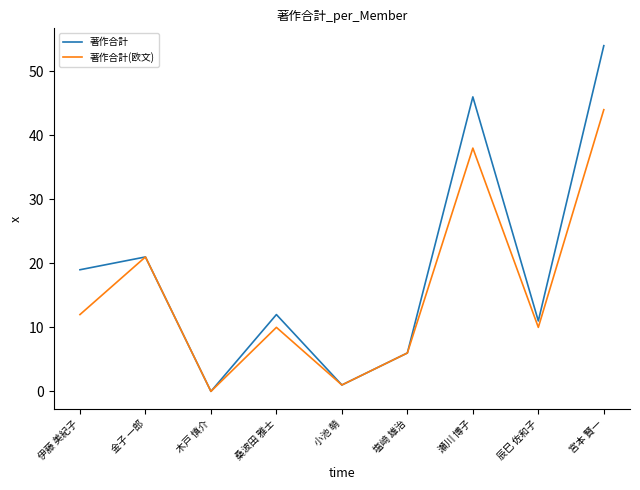

Reading right to left, transcribe all the data shown in this chart.

著作合計: 宮本 賢一=54	辰巳 佐和子=11	瀬川 博子=46	塩﨑 雄治=6	小池 萌=1	桑波田 雅士=12	木戸 慎介=0	金子 一郎=21	伊藤 美紀子=19
著作合計(欧文): 宮本 賢一=44	辰巳 佐和子=10	瀬川 博子=38	塩﨑 雄治=6	小池 萌=1	桑波田 雅士=10	木戸 慎介=0	金子 一郎=21	伊藤 美紀子=12